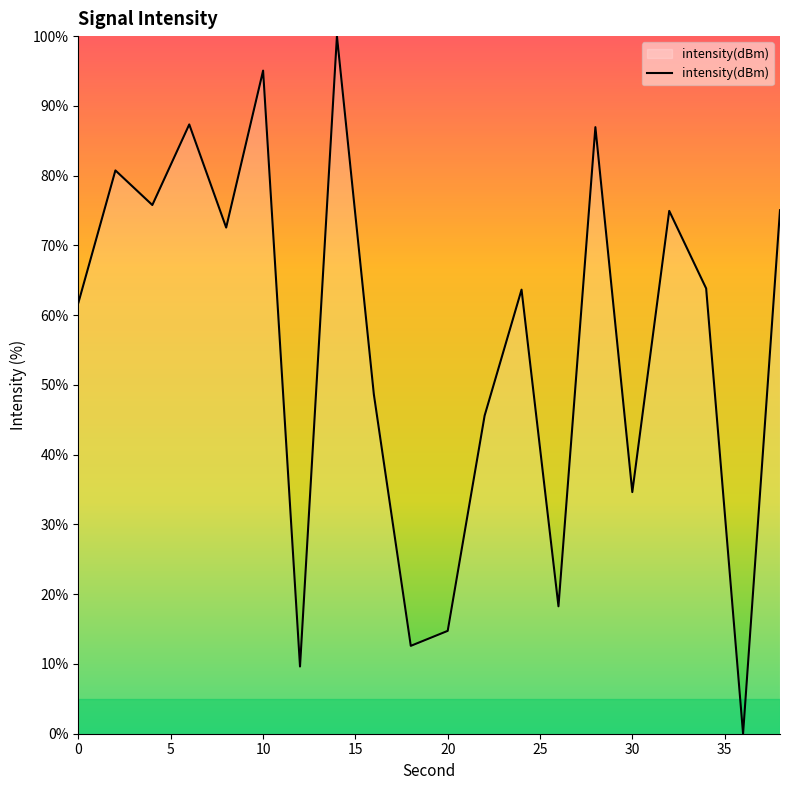

What is the greatest value displayed?

100.0